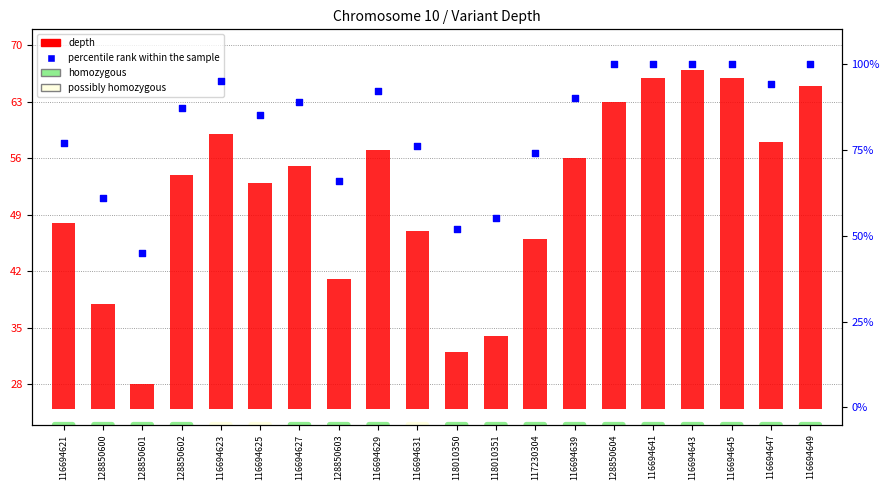

At how many categories does at least one series exceed 83?

12